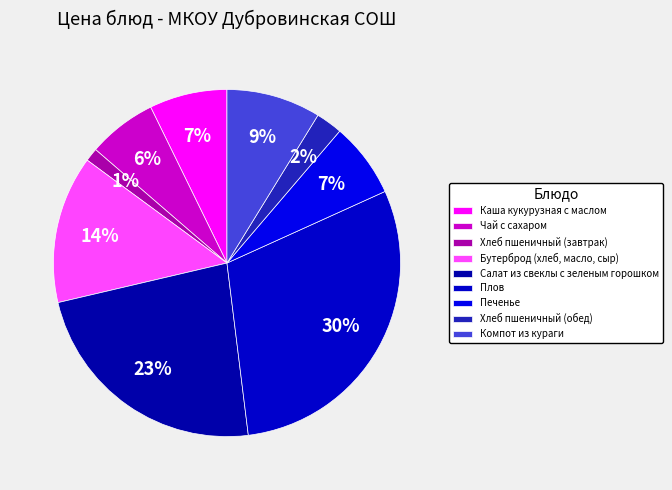

How many segments does this pie chart have?

9